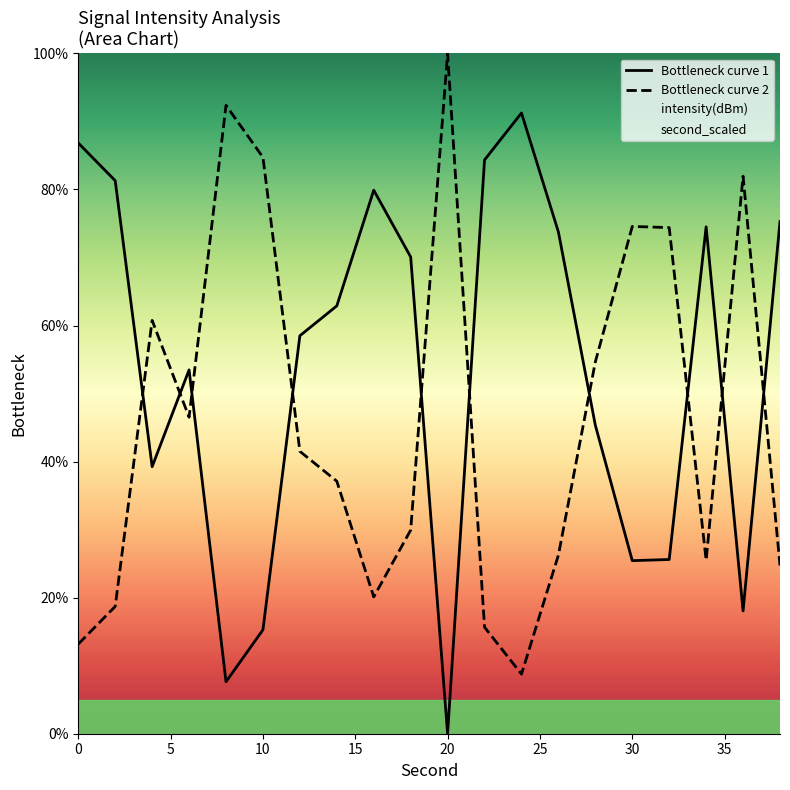

Reading right to left, transcribe all the data shown in this chart.

Bottleneck curve 1: 75.3	18.0	74.5	25.6	25.4	45.3	73.8	91.2	84.3	0.0	70.1	79.9	62.9	58.5	15.3	7.6	53.5	39.2	81.3	86.8
Bottleneck curve 2: 24.7	82.0	25.5	74.4	74.6	54.7	26.2	8.8	15.7	100.0	29.9	20.1	37.1	41.5	84.7	92.4	46.5	60.8	18.7	13.2